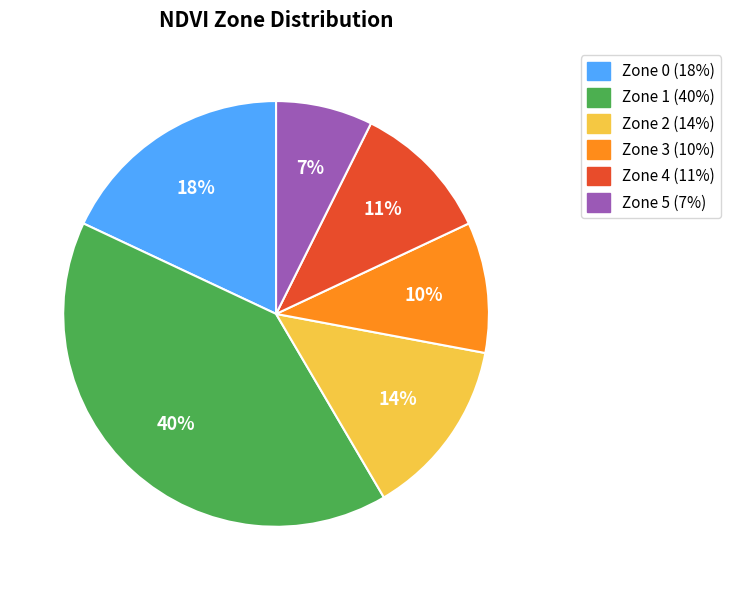

To the nearest percent, what is the difference between the Zone 4 and Zone 3 slice percentages?

1%